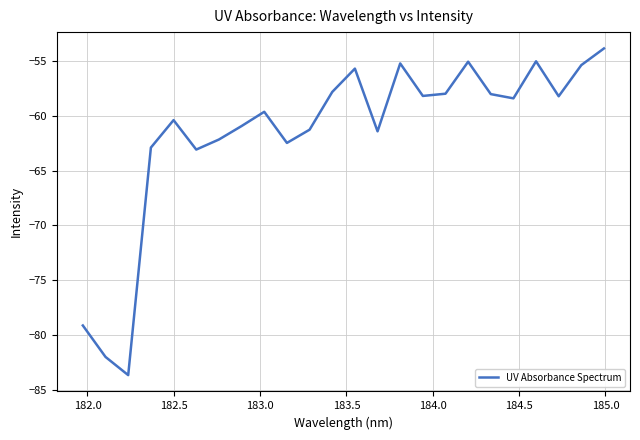

What is the sum of all values?

-1478.2